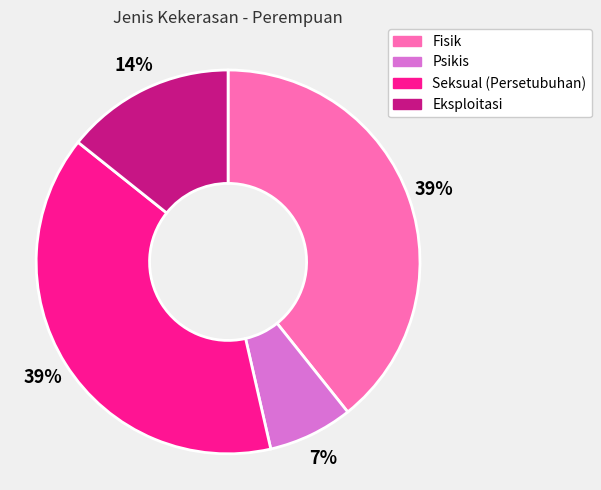

The Seksual (Persetubuhan) slice represents 30% of the pie. True or false?

False